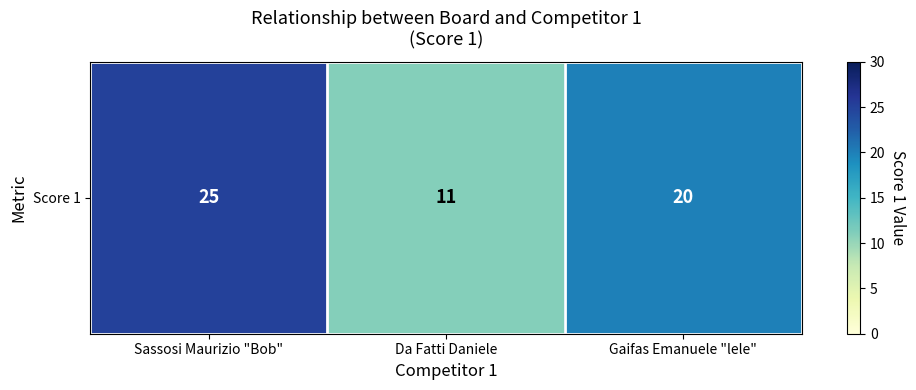

The value at Gaifas Emanuele "lele" is 7. True or false?

False